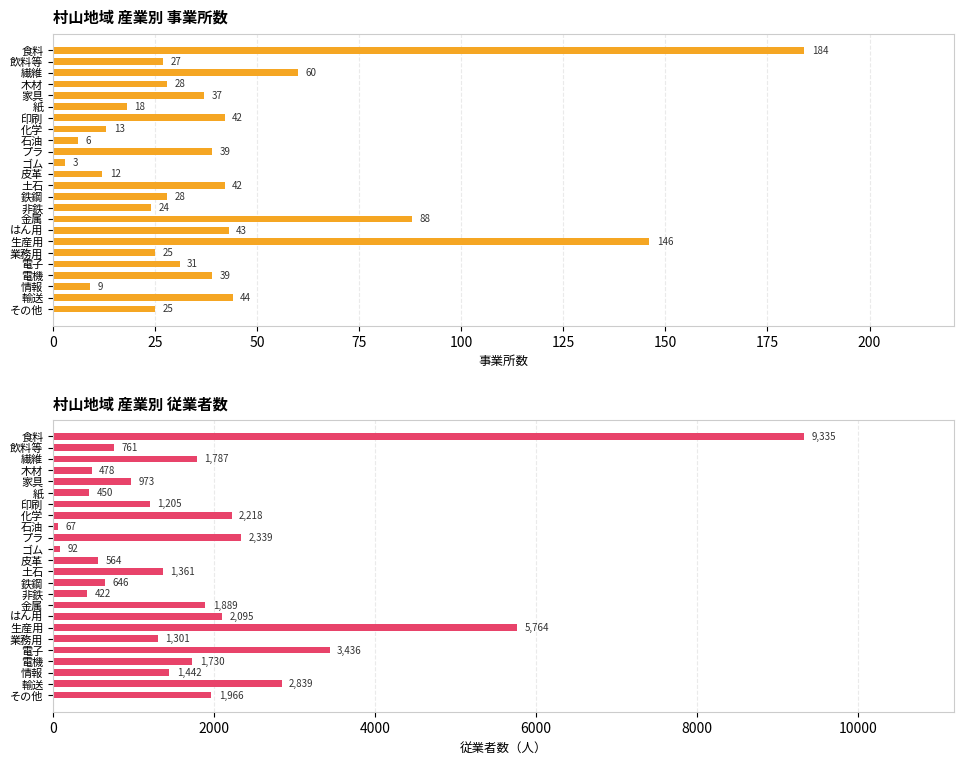

Rank the series at 土石 from lowest to highest value.

事業所数, 従業者数